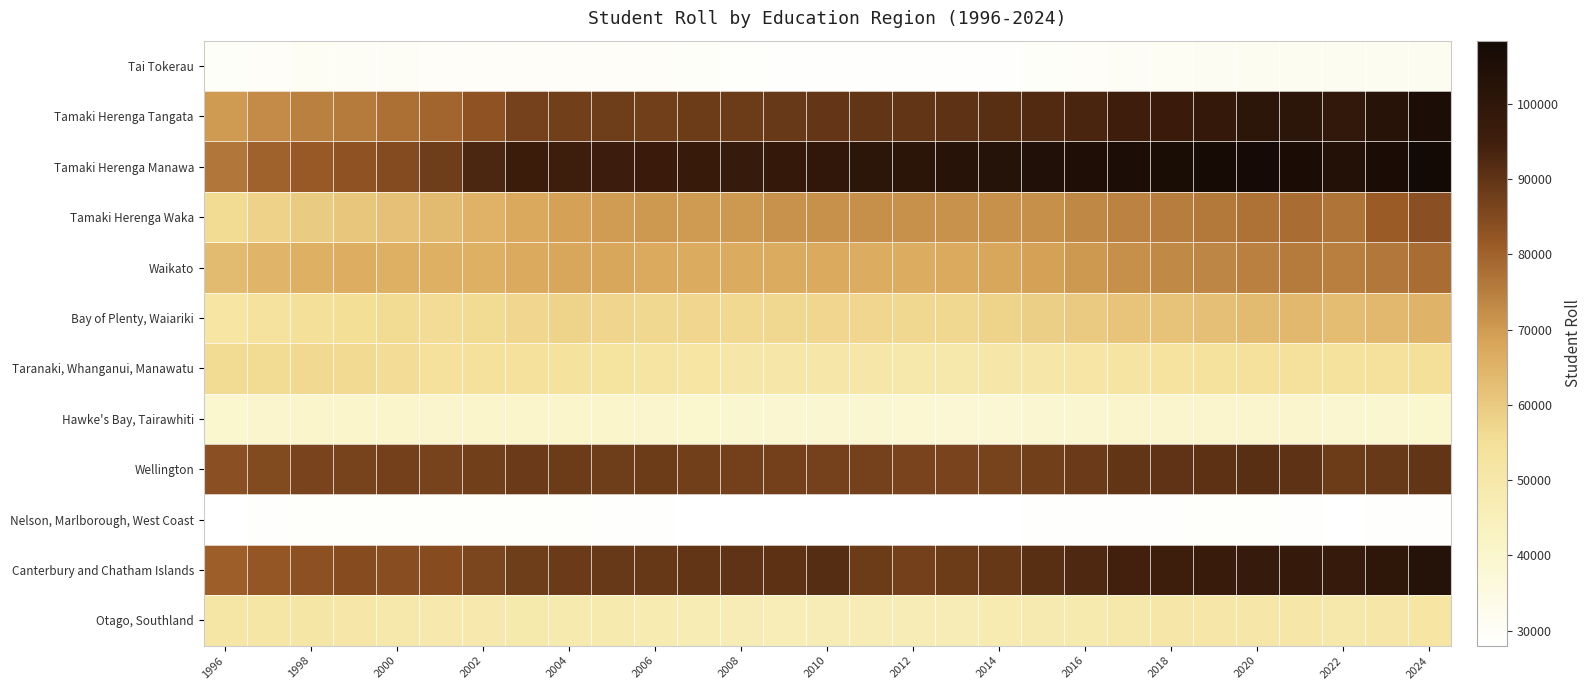

At how many categories does at least one series exceed 94549?

22